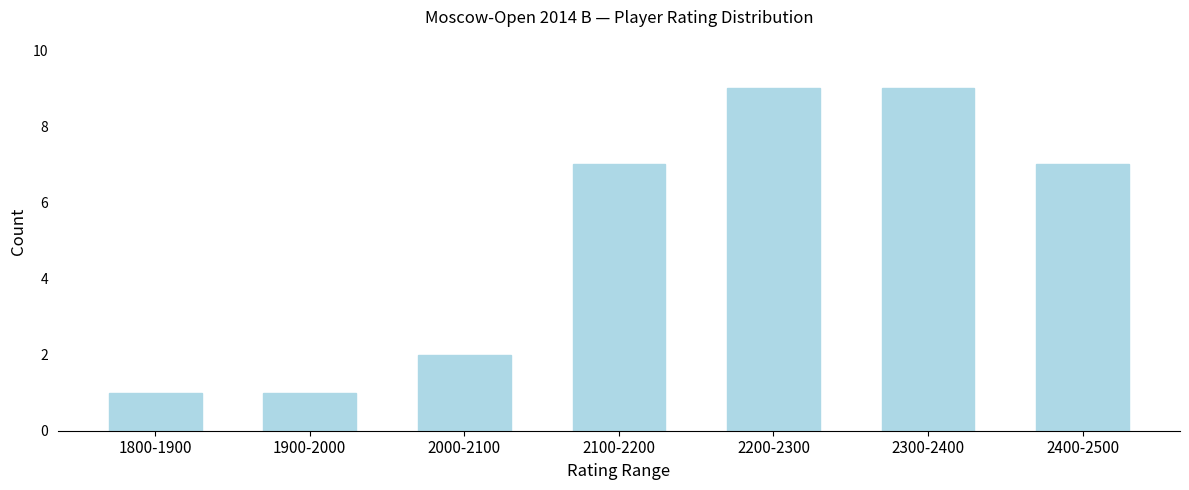

Reading left to right, extract all data points from this chart.

1800-1900=1	1900-2000=1	2000-2100=2	2100-2200=7	2200-2300=9	2300-2400=9	2400-2500=7